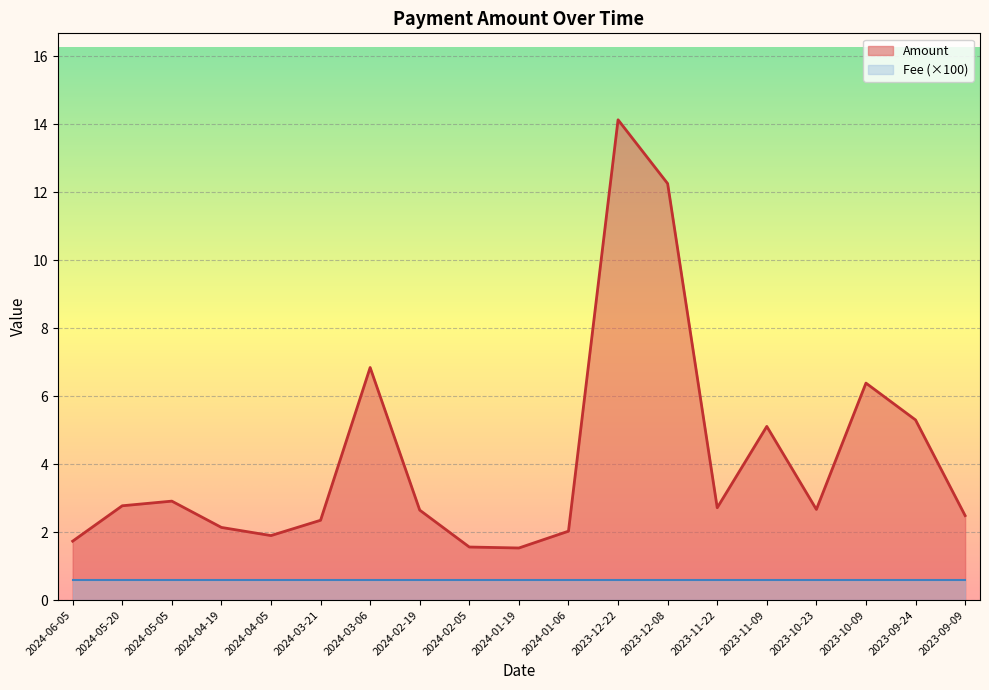

How many lines are shown in the chart?

2